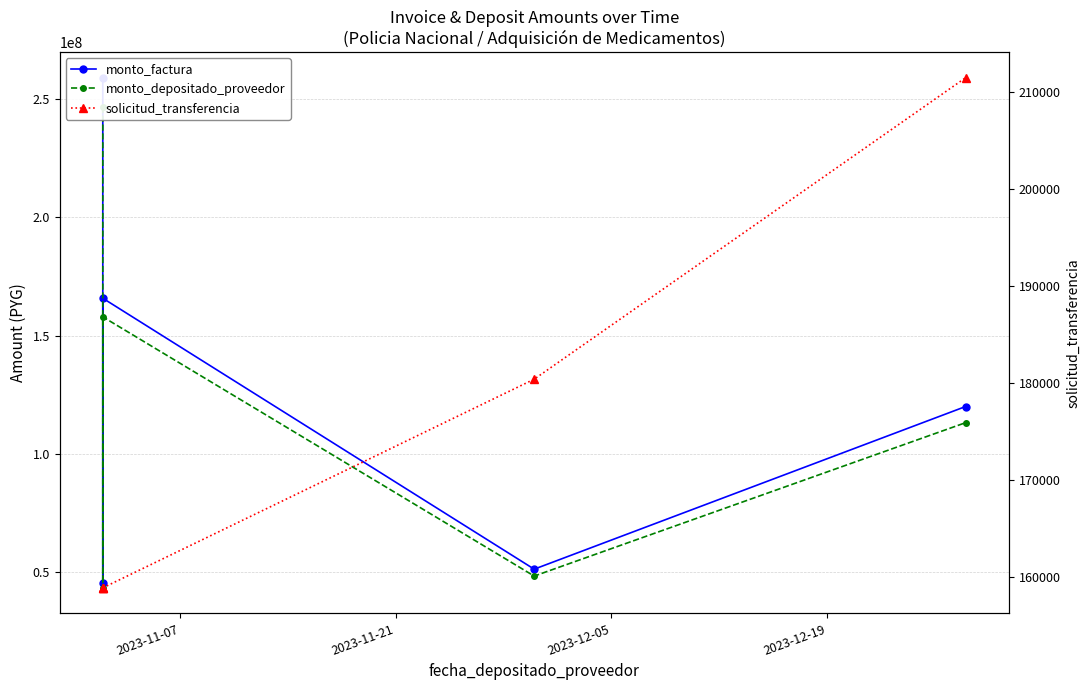

Count the solicitud_transferencia values in the range 158889 to 180376.

4